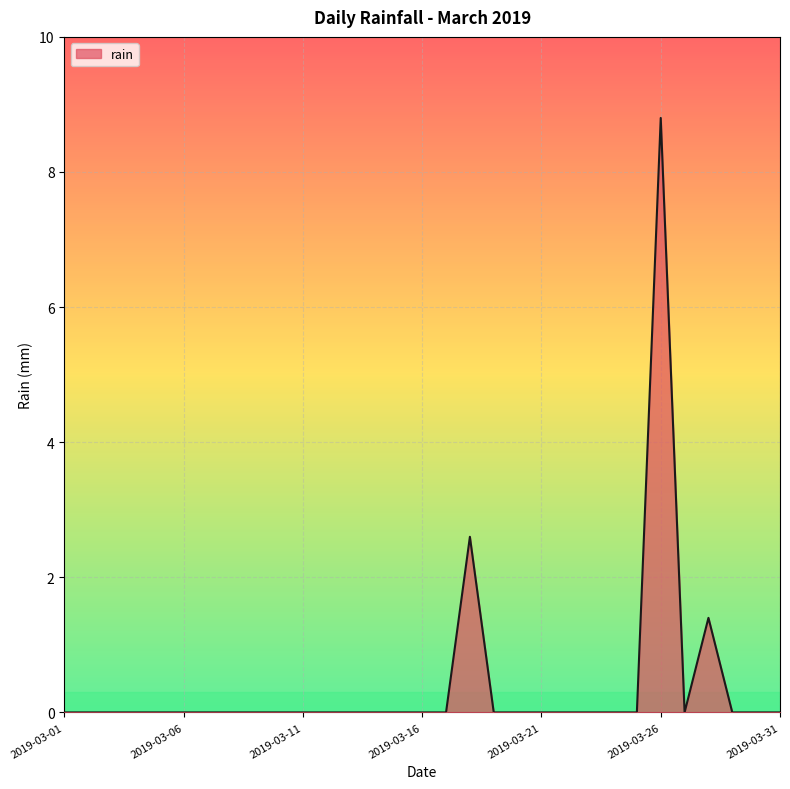

What is the difference between the maximum and minimum values?

8.8